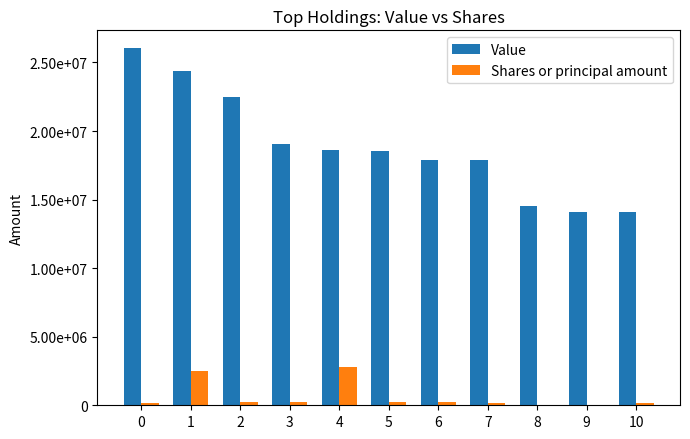

Are the bars horizontal?

No